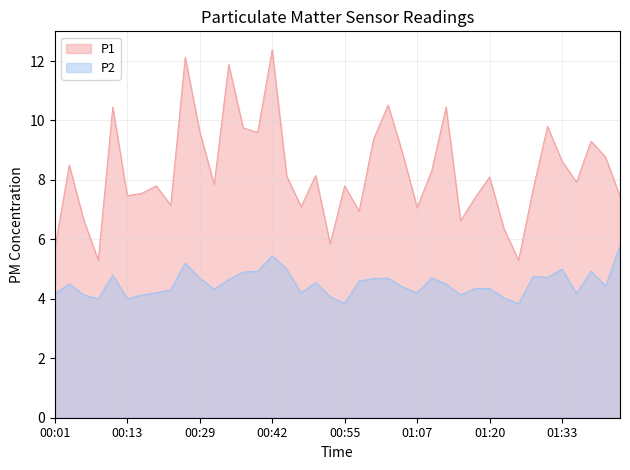

Reading left to right, what are all the values shown in this chart?

P1: 00:01=5.7	00:04=8.5	00:06=6.7	00:08=5.3	00:11=10.4	00:13=7.5	00:16=7.5	00:18=7.8	00:21=7.2	00:27=12.1	00:29=9.6	00:31=7.8	00:34=11.9	00:37=9.8	00:40=9.6	00:42=12.4	00:44=8.1	00:47=7.1	00:50=8.2	00:53=5.8	00:55=7.8	00:58=7.0	01:00=9.4	01:03=10.5	01:05=8.9	01:07=7.1	01:10=8.3	01:13=10.4	01:15=6.6	01:18=7.4	01:20=8.1	01:23=6.3	01:25=5.3	01:28=7.7	01:30=9.8	01:33=8.6	01:35=7.9	01:38=9.3	01:40=8.8	01:48=7.5
P2: 00:01=4.2	00:04=4.5	00:06=4.1	00:08=4.0	00:11=4.8	00:13=4.0	00:16=4.1	00:18=4.2	00:21=4.3	00:27=5.2	00:29=4.7	00:31=4.3	00:34=4.7	00:37=4.9	00:40=4.9	00:42=5.5	00:44=5.0	00:47=4.2	00:50=4.5	00:53=4.1	00:55=3.9	00:58=4.6	01:00=4.7	01:03=4.7	01:05=4.4	01:07=4.2	01:10=4.7	01:13=4.5	01:15=4.1	01:18=4.3	01:20=4.3	01:23=4.0	01:25=3.8	01:28=4.8	01:30=4.7	01:33=5.0	01:35=4.2	01:38=4.9	01:40=4.4	01:48=5.8